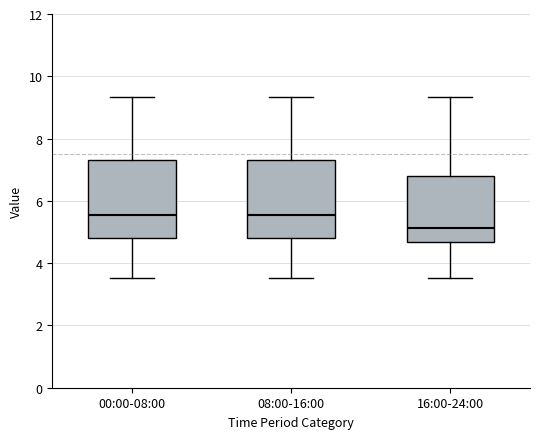

Where is the upper edge of the box for 08:00-16:00 on the y-axis? The values are not printed on the chart, so give them approximately, as read against the axis.

7.4